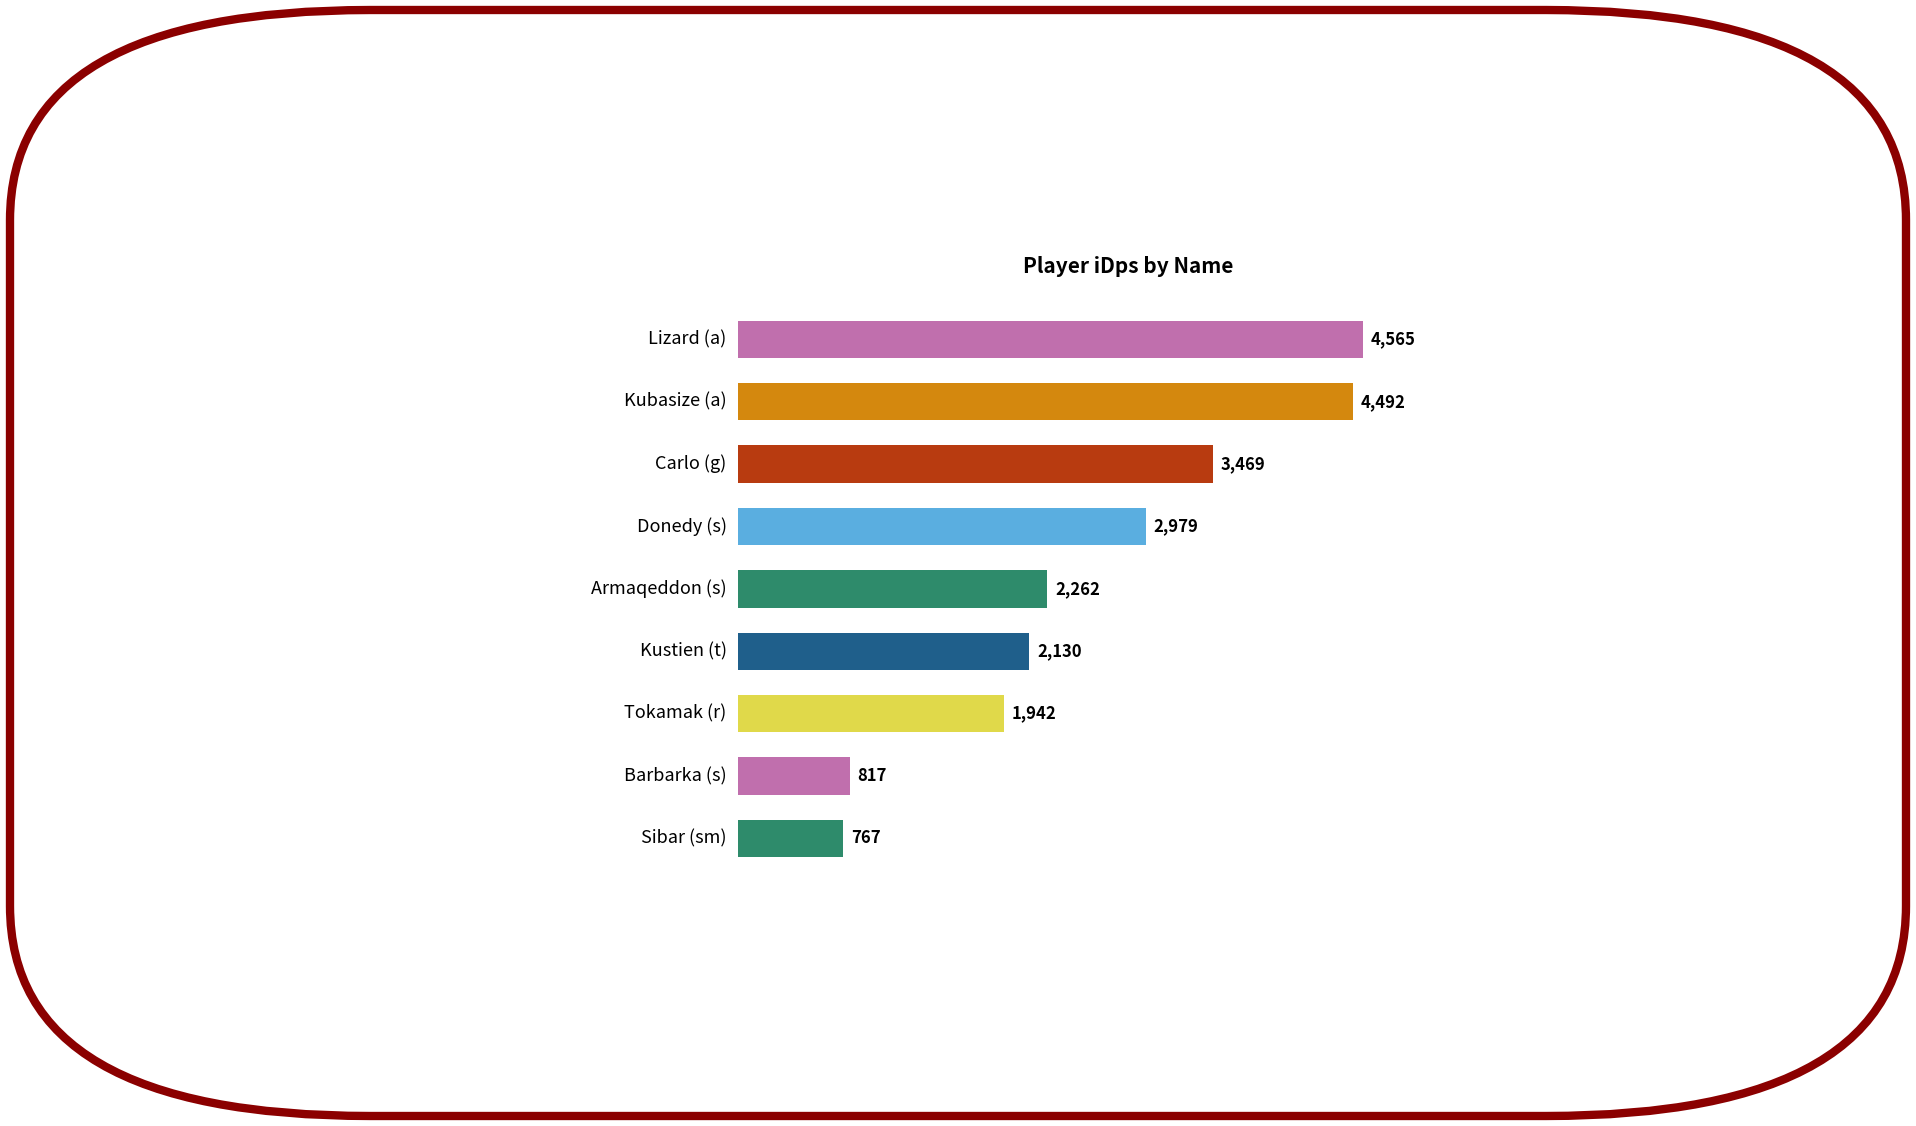

Are the bars horizontal?

Yes